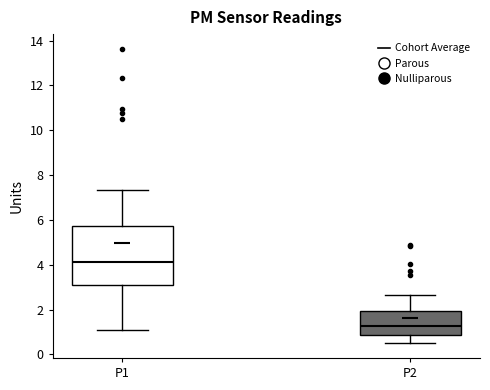

Which box is the tallest, from its lower edge to its upper edge?

P1